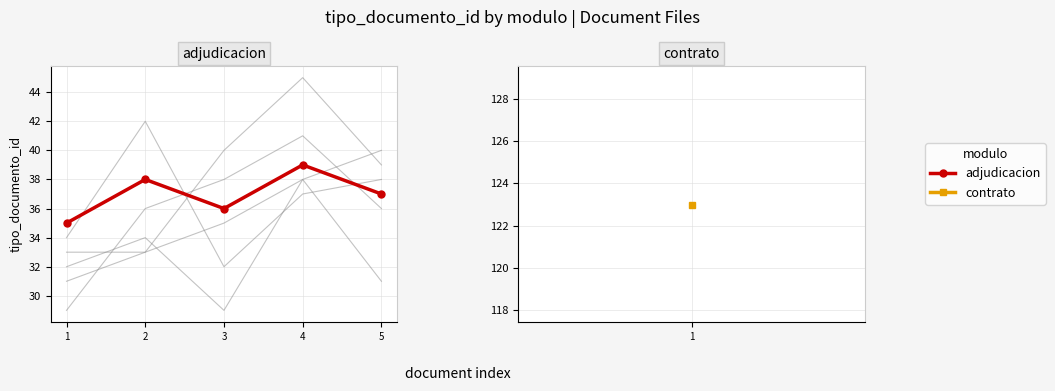

At which category does the chart reach its minimum across all series?

1